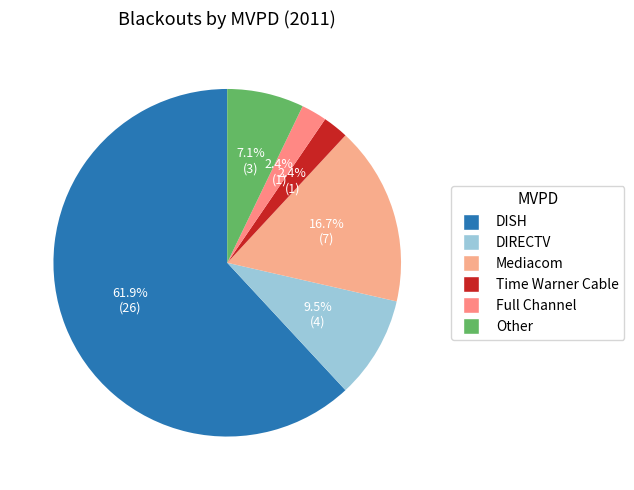

Combined, do Other and DISH account for over 50%?

Yes